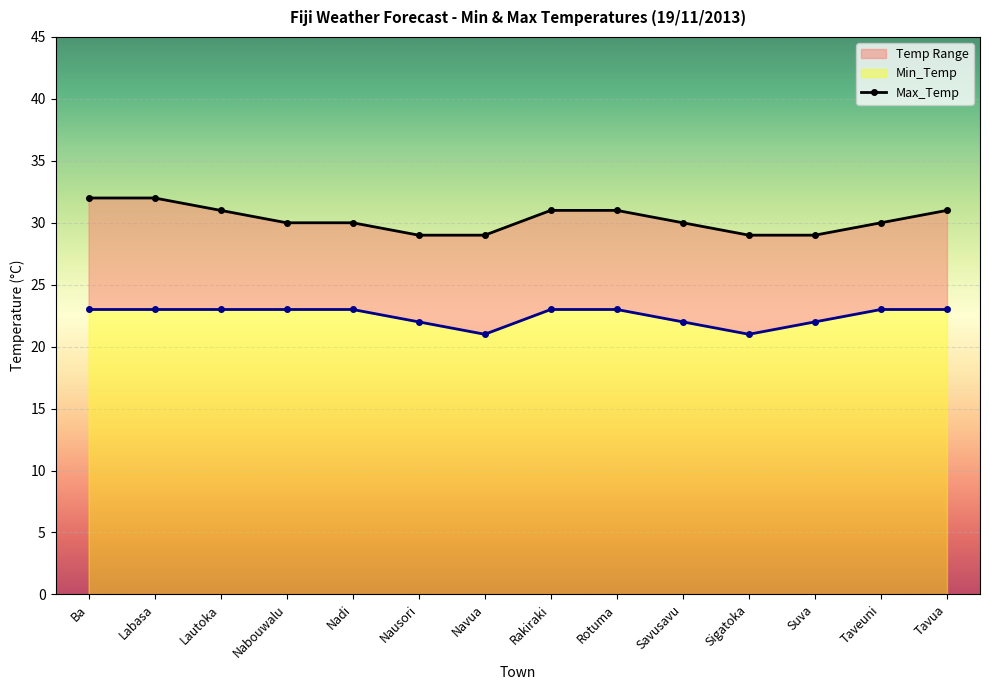

What is the label of the 1st point from the right?

Tavua